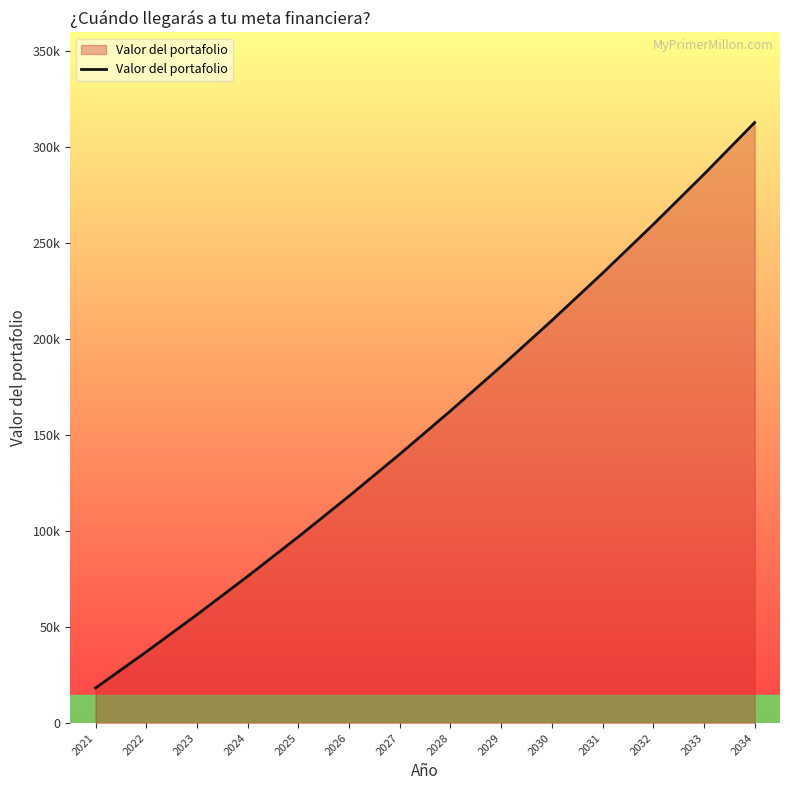

List the labels in order of value, smallest first.

2021, 2022, 2023, 2024, 2025, 2026, 2027, 2028, 2029, 2030, 2031, 2032, 2033, 2034